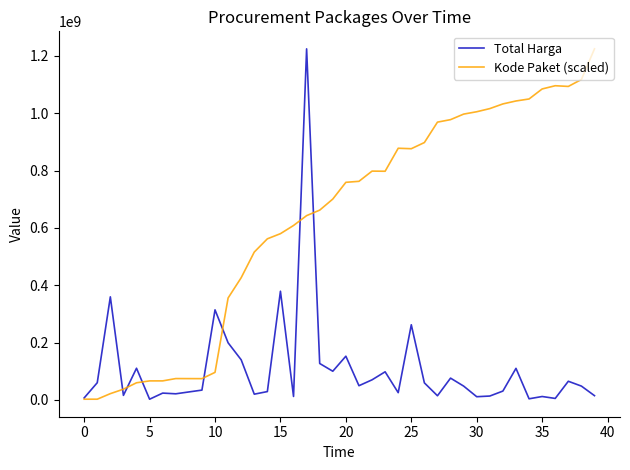

Rank the series by their average value, from highest to lowest.

Kode Paket (scaled), Total Harga